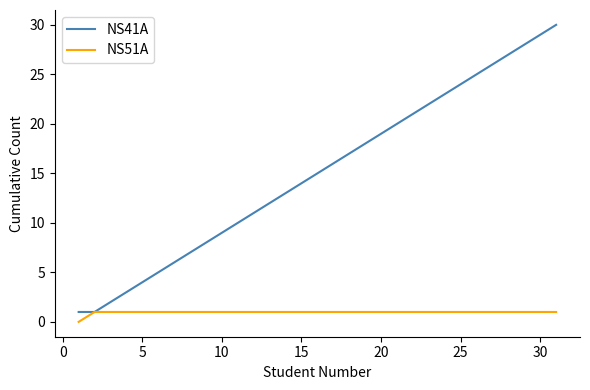

Which series has the largest range (max minus min)?

NS41A